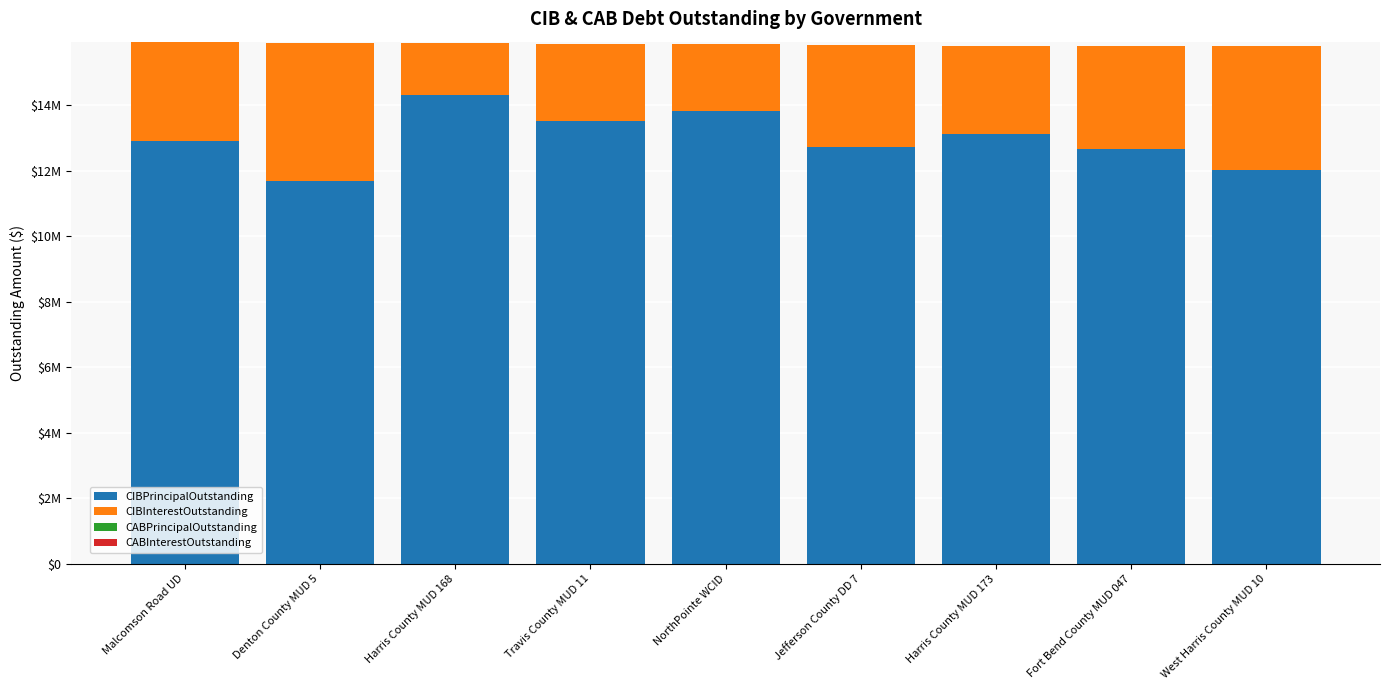

What is the total value across all series at Harris County MUD 173?

15814602.0